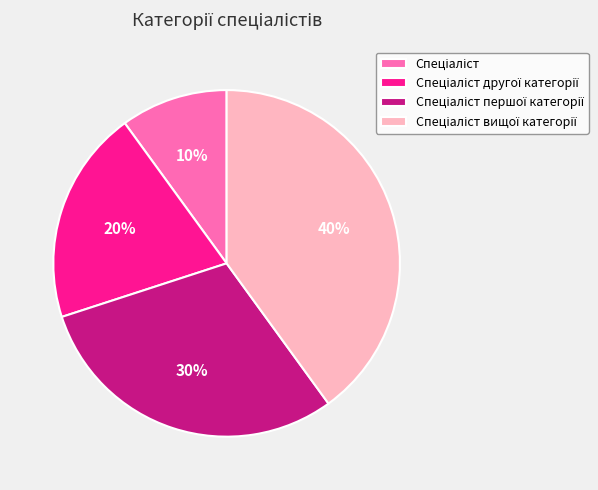

How many slices are in this pie chart?

4